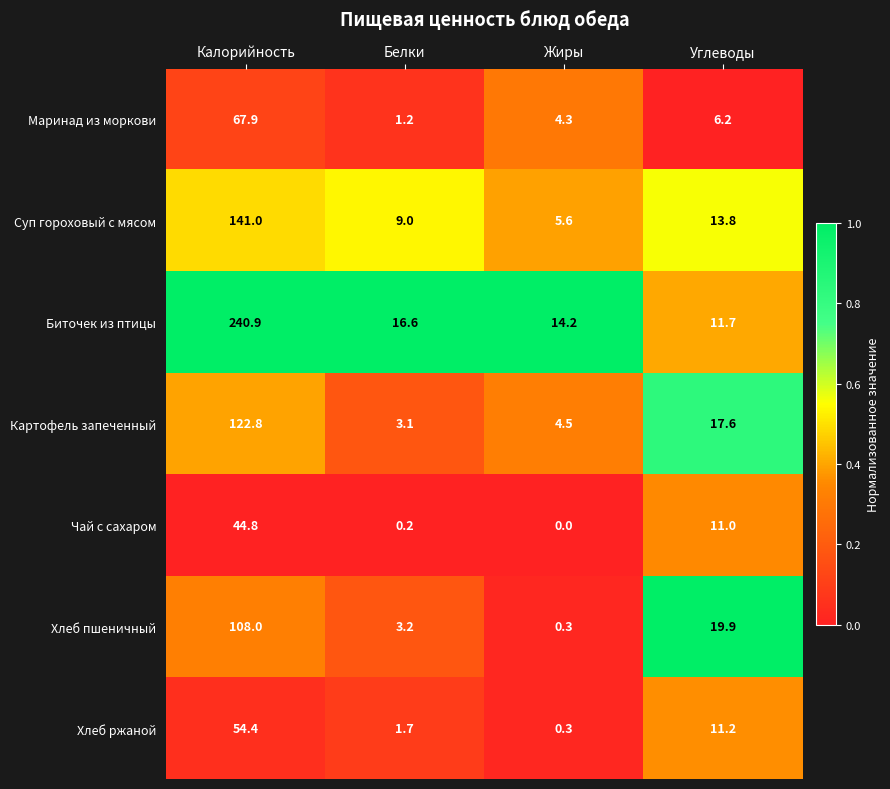

Count the number of data series in this chart.

7